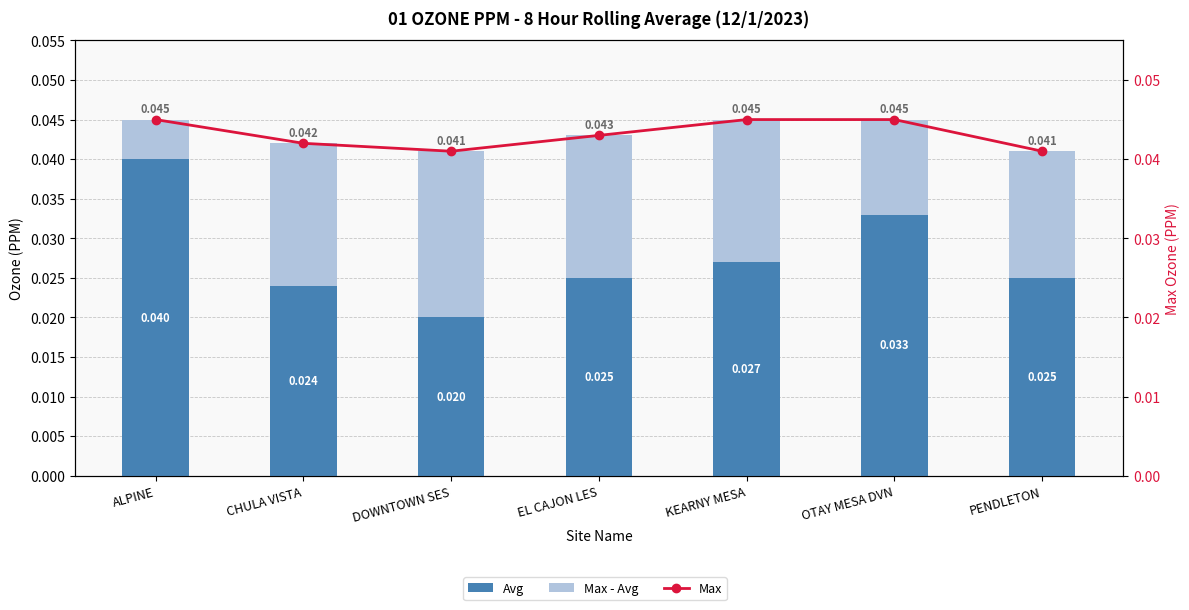

Rank the series by their maximum value, from lowest to highest.

Max - Avg, Avg, Max